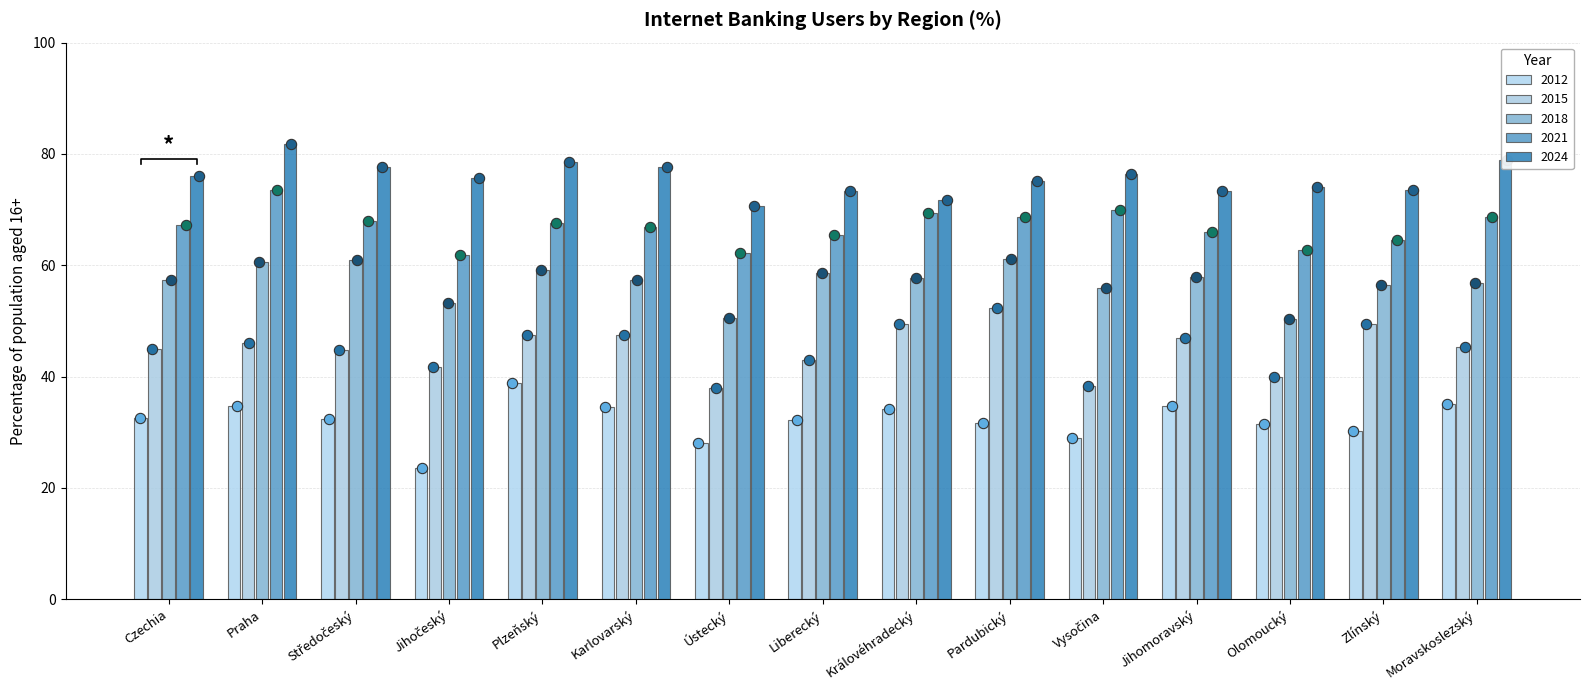

Which series has the largest Y range (max minus min)?

2012